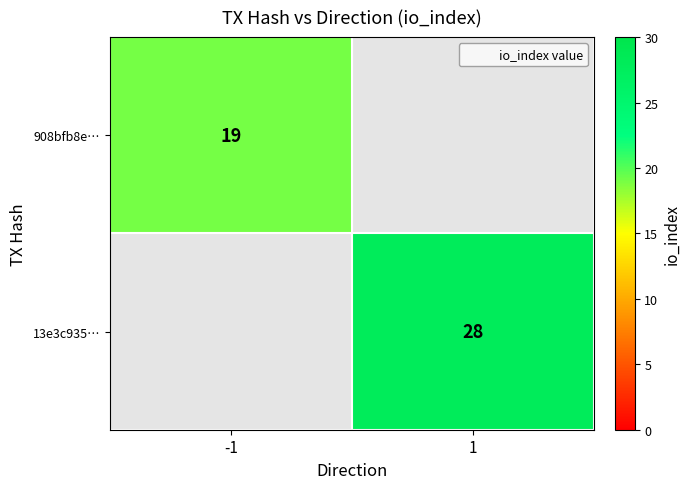

What is the smallest value displayed?

19.0